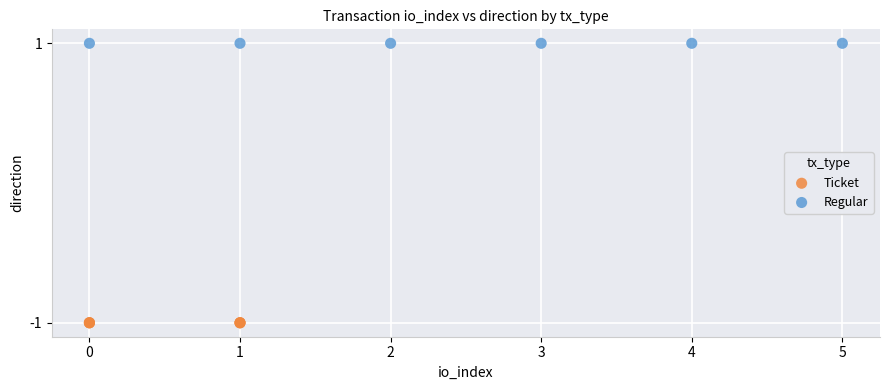

What are all the series names shown in the legend?

Ticket, Regular